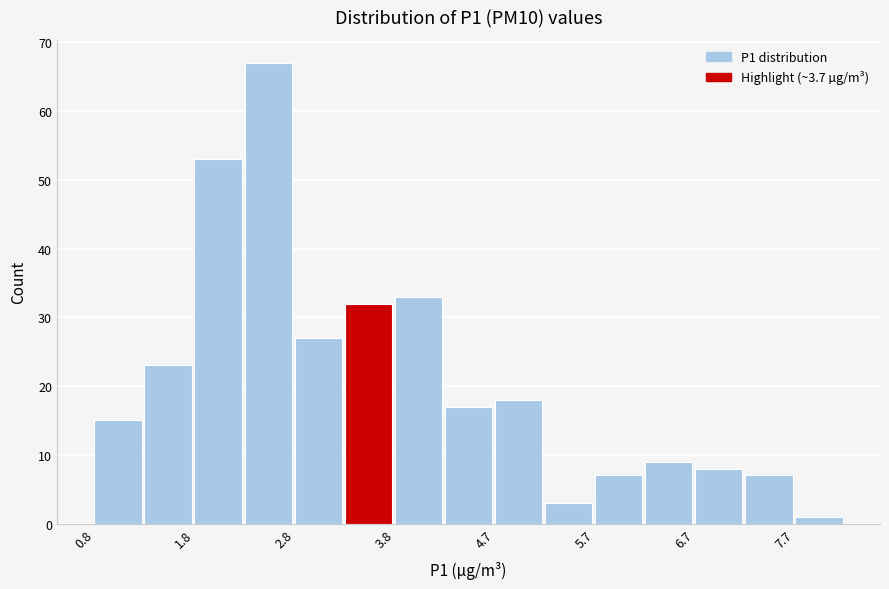

Reading left to right, list every bar in this chart as the range it spans on the x-axis followed by its height. Neither the bar edges nor the heights are printed on the chart, so give them approximately, as read against the axes.

0.8 to 1.3: 15
1.3 to 1.8: 23
1.8 to 2.3: 53
2.3 to 2.8: 67
2.8 to 3.3: 27
3.3 to 3.8: 32
3.8 to 4.3: 33
4.3 to 4.7: 17
4.7 to 5.2: 18
5.2 to 5.7: 3
5.7 to 6.2: 7
6.2 to 6.7: 9
6.7 to 7.2: 8
7.2 to 7.7: 7
7.7 to 8.2: 1